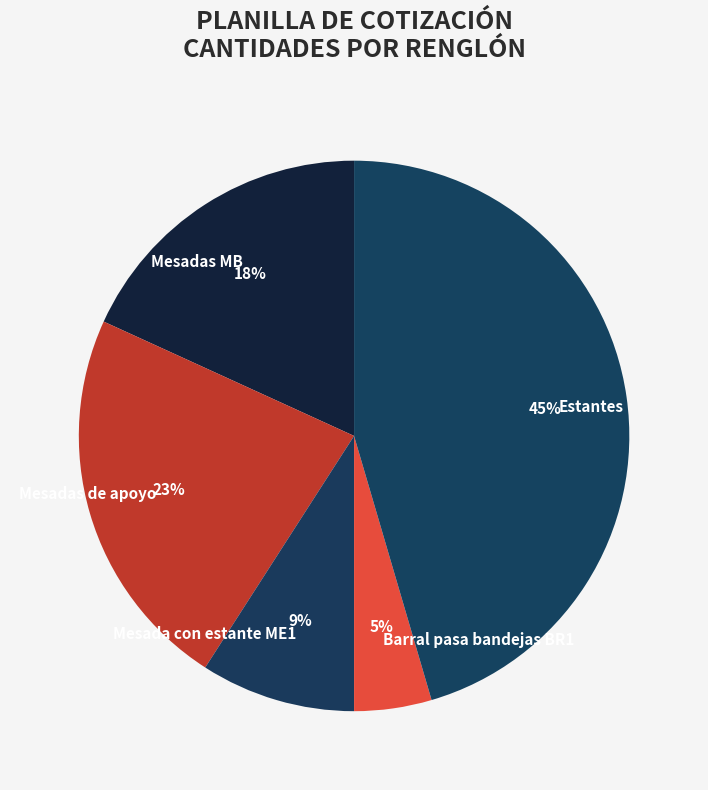

Between Estantes and Mesada con estante ME1, which is larger?

Estantes